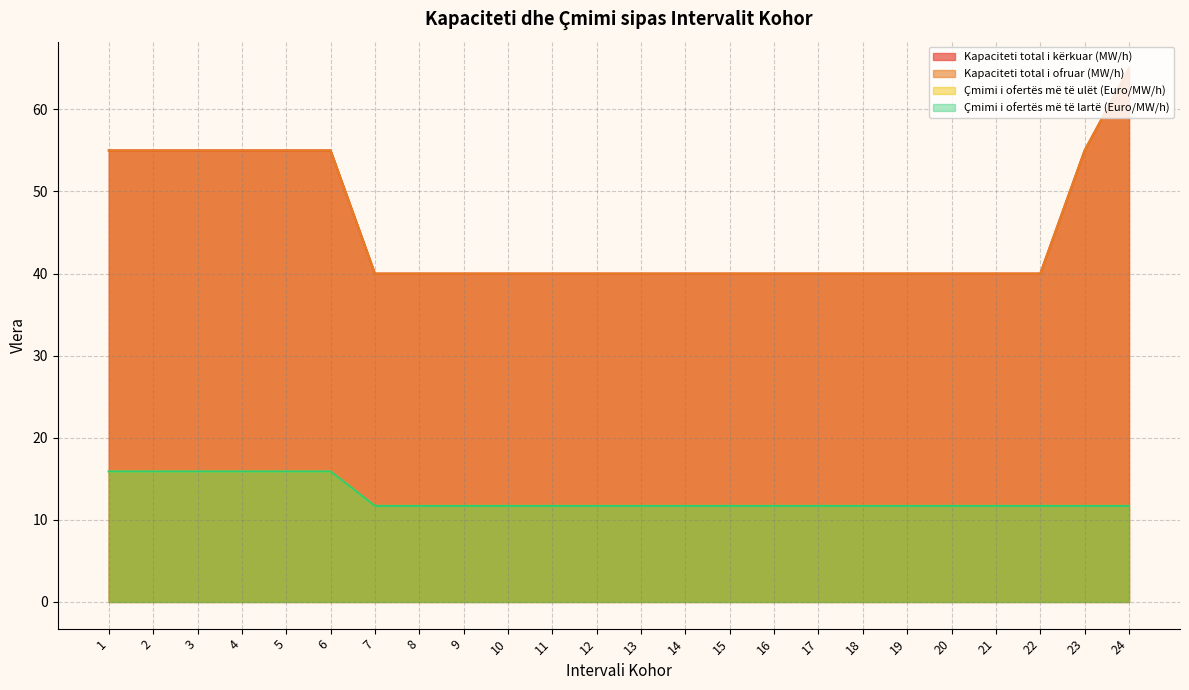

What is the value of the Çmimi i ofertës më të ulët (Euro/MW/h) point at the 20th from the left?

11.7